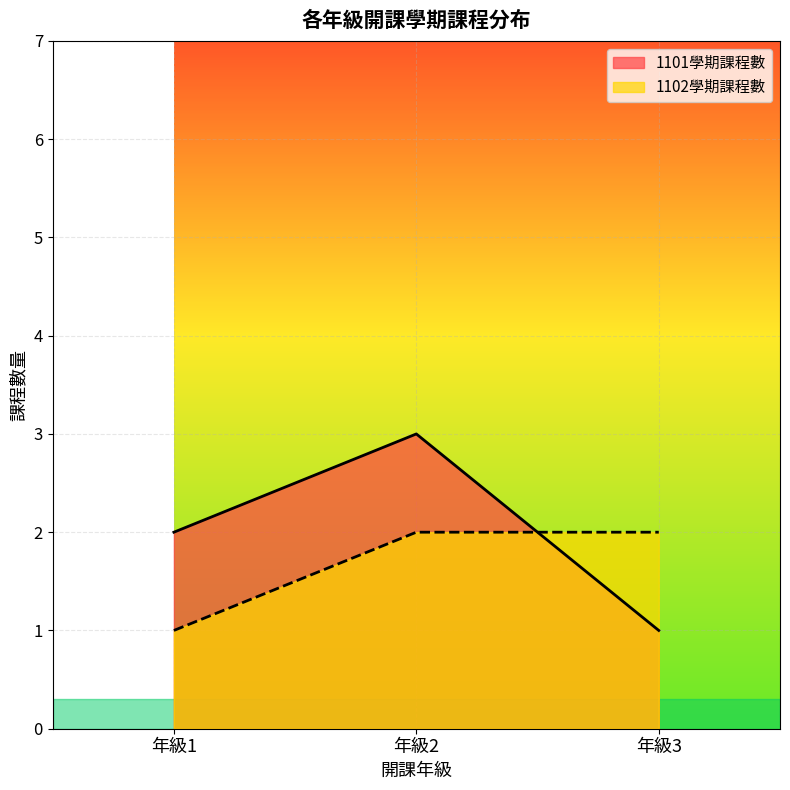

At which label is 1101學期課程數 closest to 2?

年級1